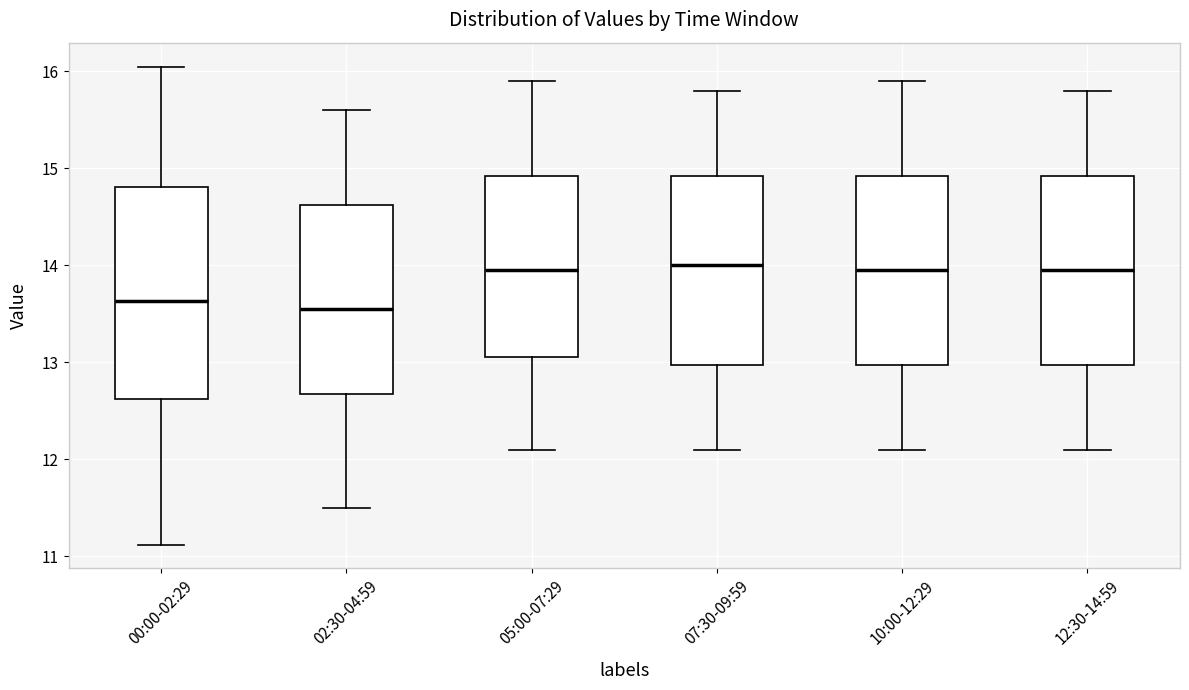

Reading left to right, read every box against the y-axis: the position of its median line, the range the box covers, and the ends of its whiskers. The values are not printed on the chart, so give them approximately, as read against the axis.

00:00-02:29: median 13.6, box 12.6 to 14.8, whiskers 11.1 to 16.1
02:30-04:59: median 13.6, box 12.7 to 14.6, whiskers 11.5 to 15.6
05:00-07:29: median 14.0, box 13.1 to 14.9, whiskers 12.1 to 15.9
07:30-09:59: median 14.0, box 13.0 to 14.9, whiskers 12.1 to 15.8
10:00-12:29: median 14.0, box 13.0 to 14.9, whiskers 12.1 to 15.9
12:30-14:59: median 14.0, box 13.0 to 14.9, whiskers 12.1 to 15.8